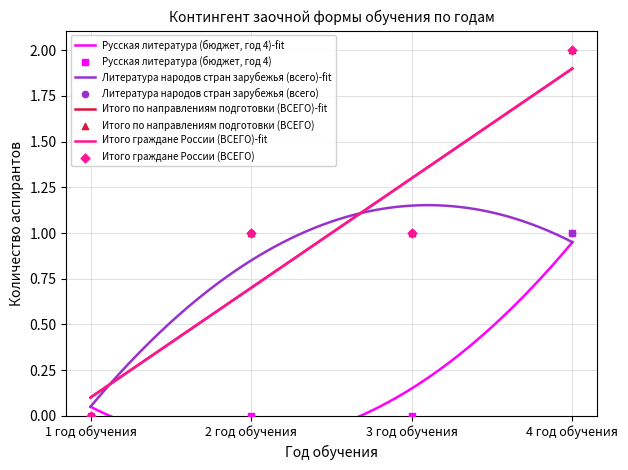

Which series contains the highest Y value?

Итого по направлениям подготовки (ВСЕГО)